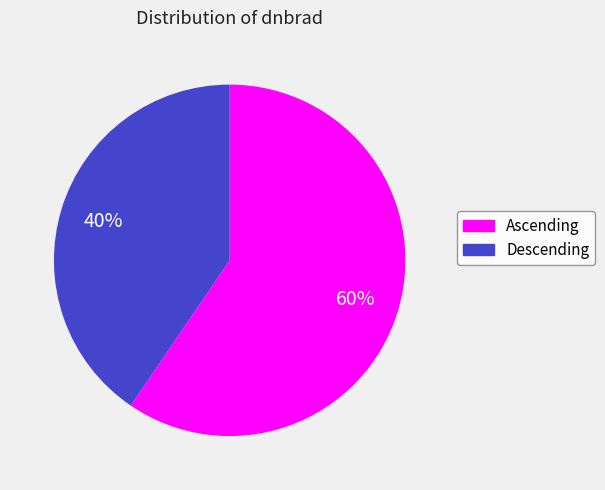

Is there any slice that represents more than half of the pie?

Yes